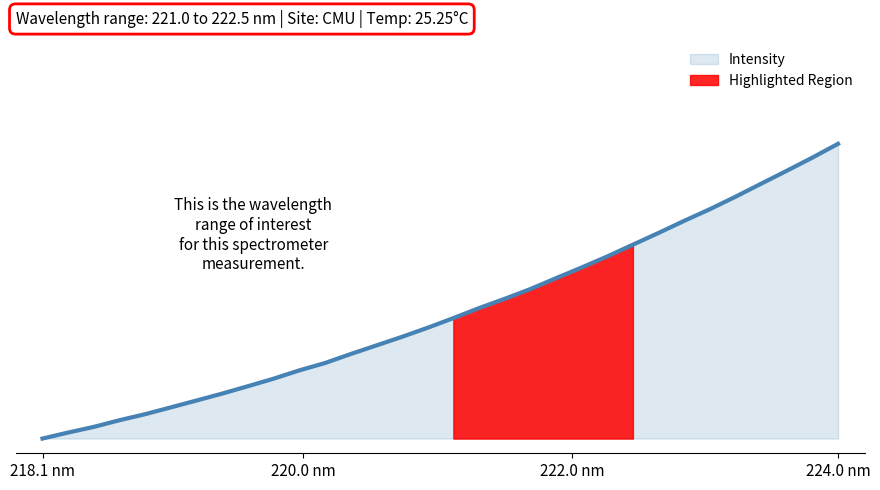

What is the greatest value displayed?

1.0